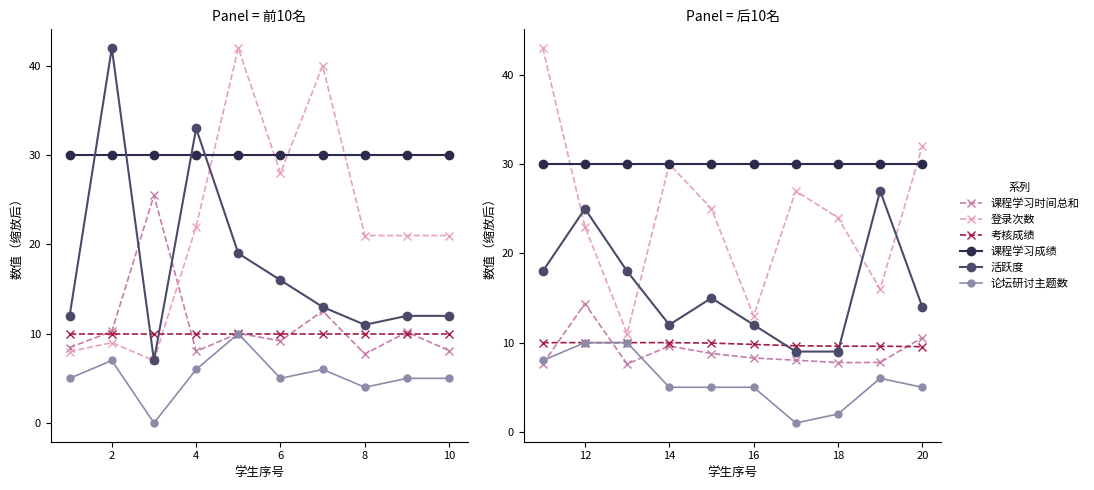

What is the greatest value displayed?

43.0